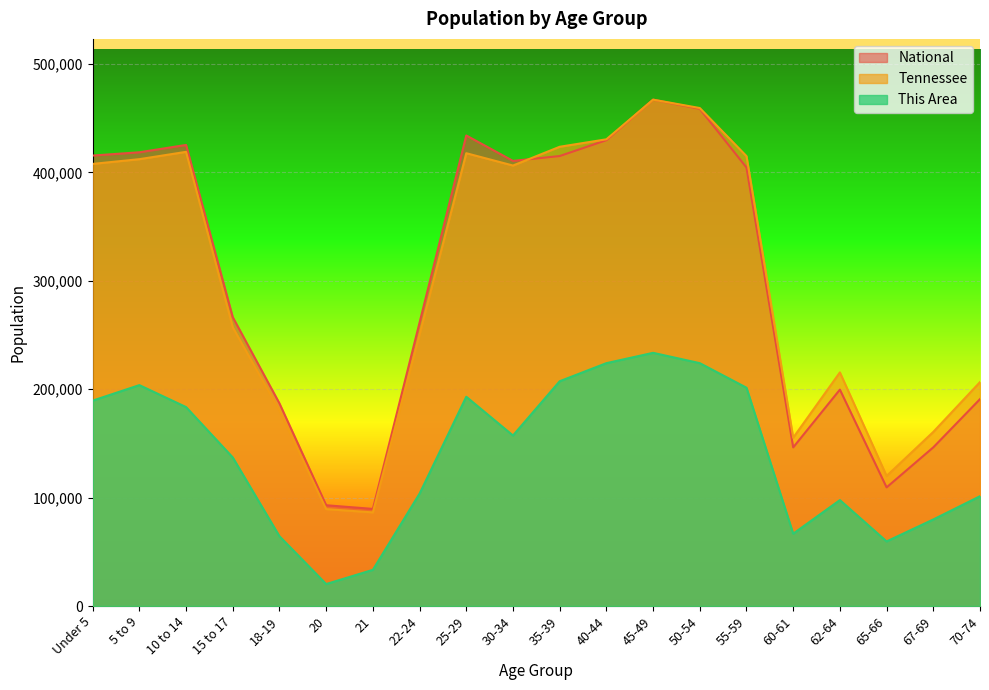

What position from the left is 35-39?

11